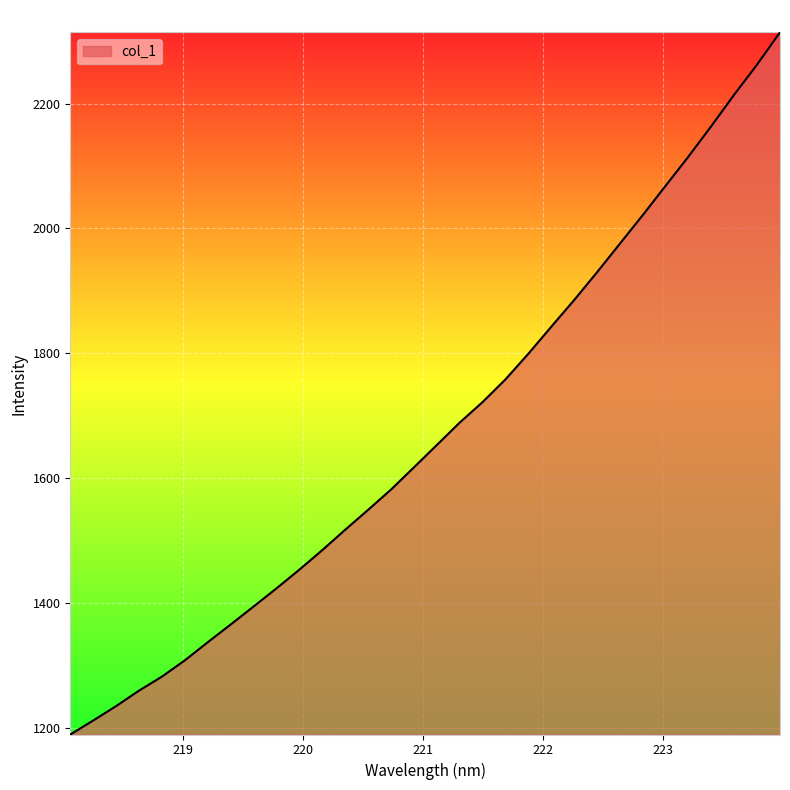

What is the greatest value displayed?

2314.3